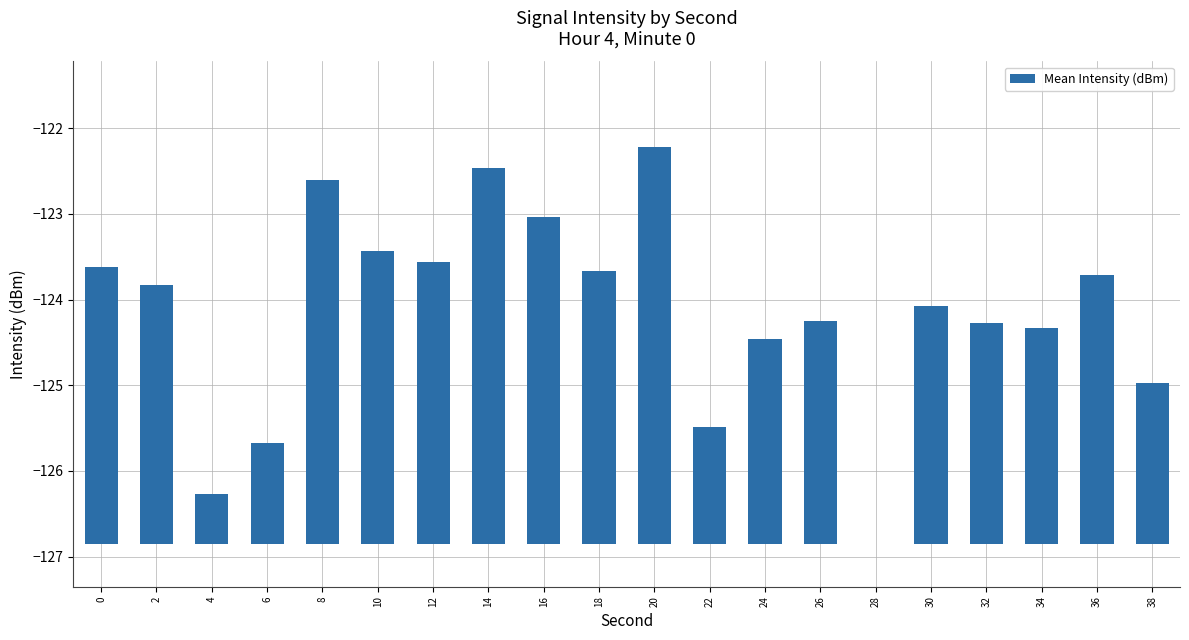

Reading left to right, list all the values displayed in this chart.

3.2	3.0	0.6	1.2	4.2	3.4	3.3	4.4	3.8	3.2	4.6	1.4	2.4	2.6	0.0	2.8	2.6	2.5	3.1	1.9